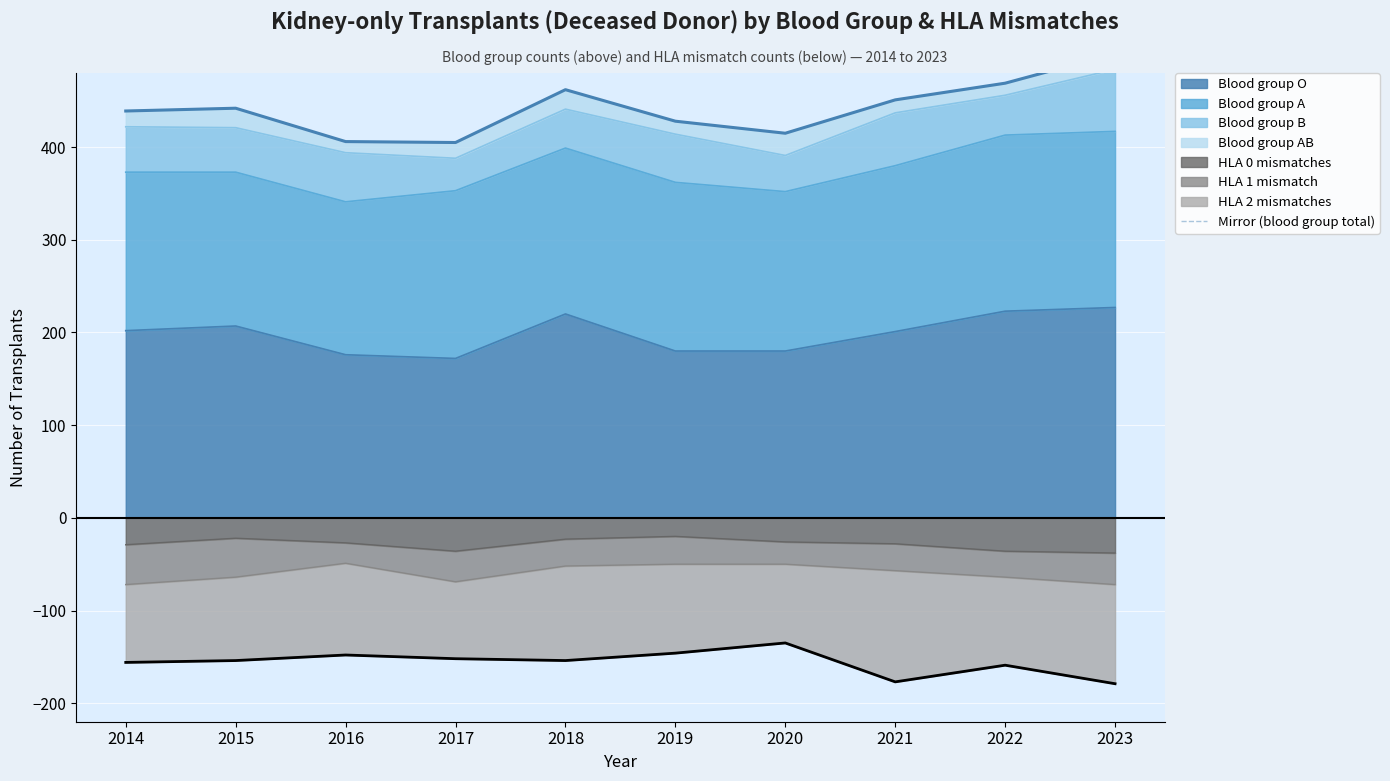

At which category does the data reach its first local valley?

2015